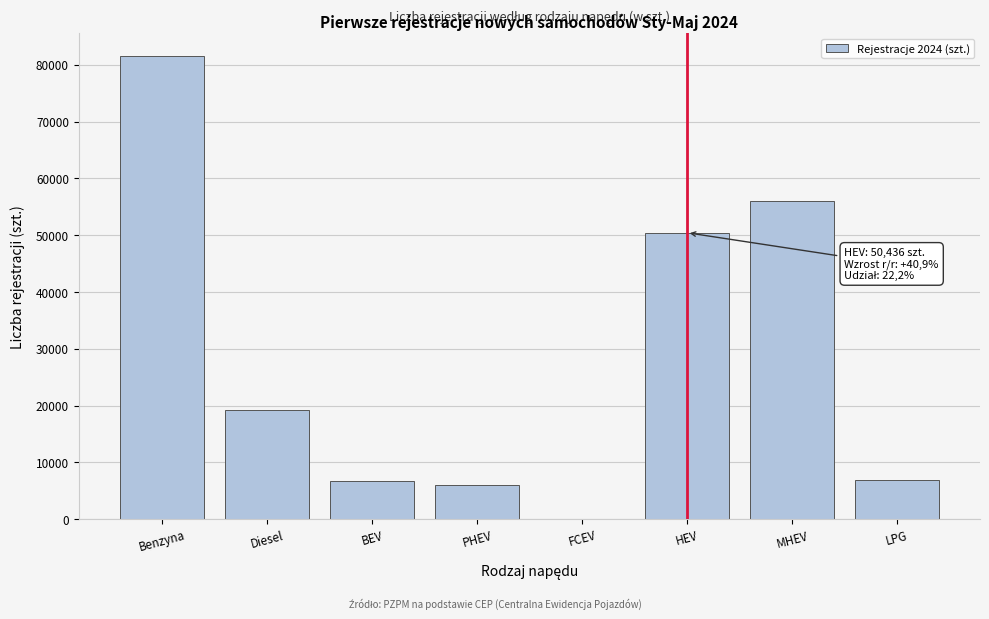

What is the change in value from BEV to HEV?

+43690